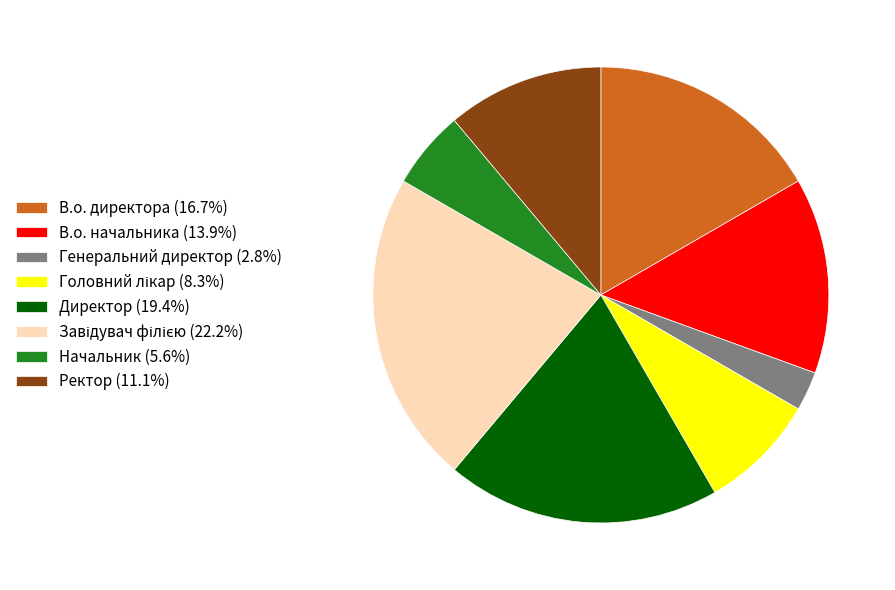

Does any single category account for the majority?

No